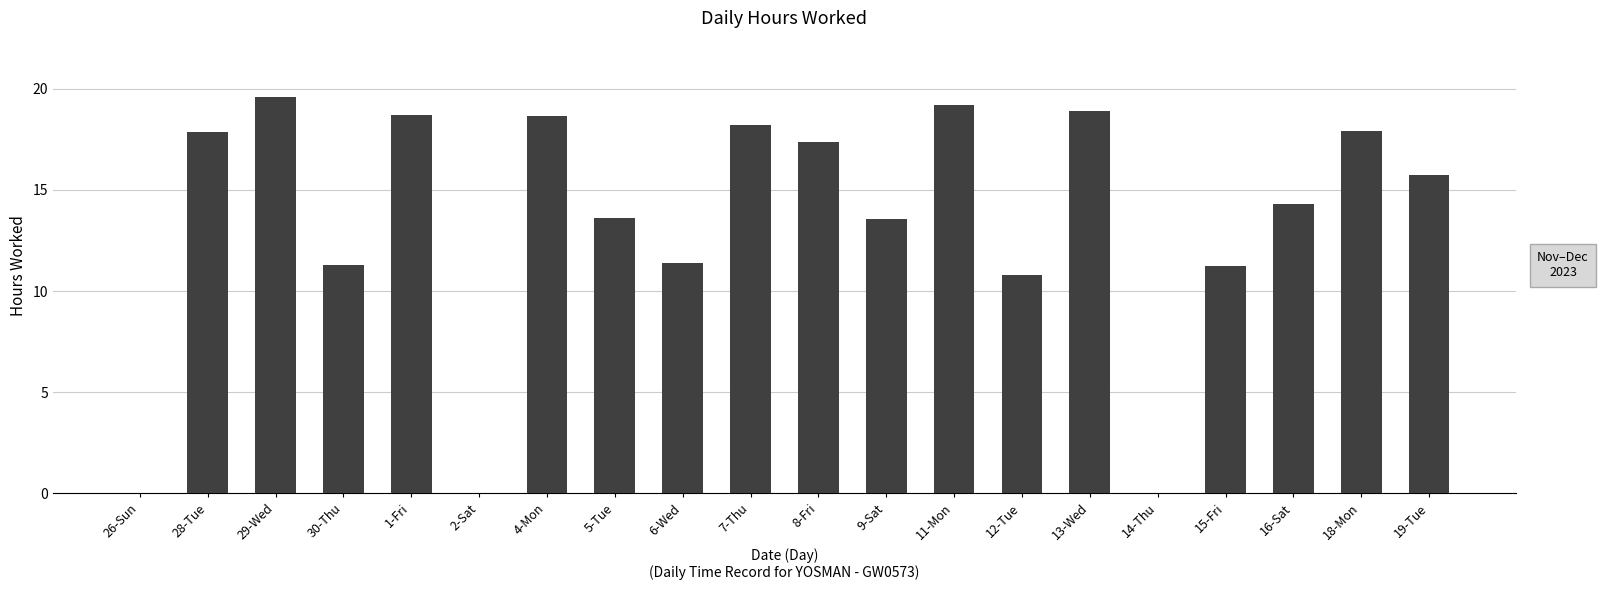

What is the sum of the values at 7-Thu and 2-Sat?

18.2